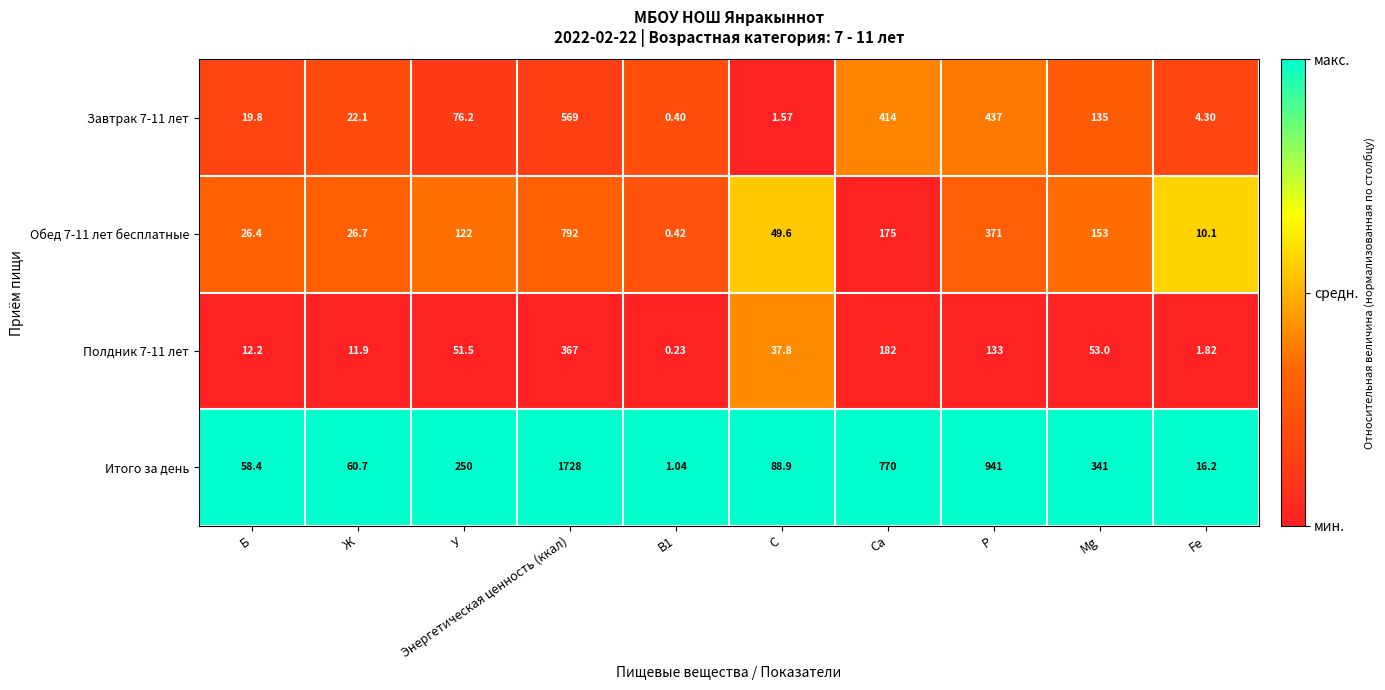

Between B1 and Ca, which series saw the biggest shift?

Итого за день